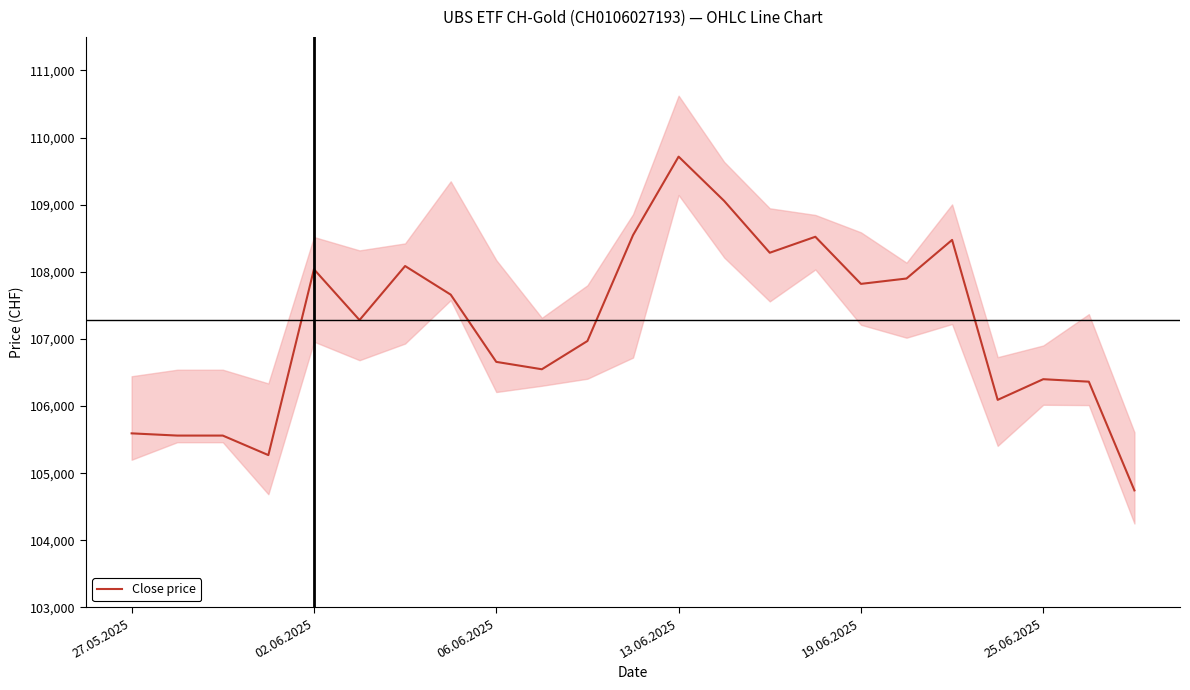

The Close price series shows 175442 at 25.06.2025. True or false?

False